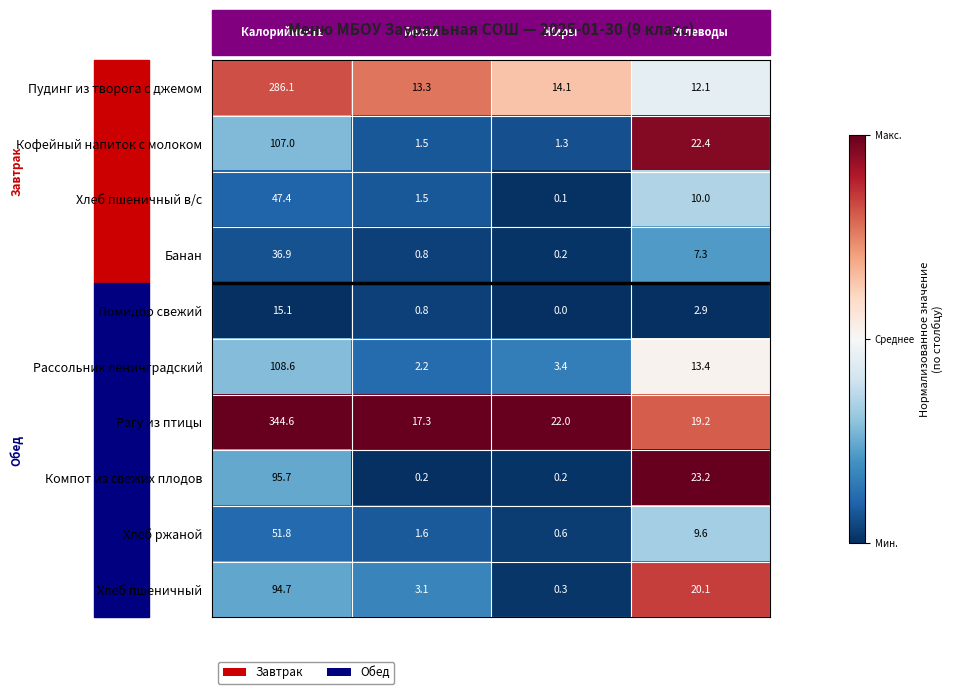

List the series in order of their peak value, highest first.

Рагу из птицы, Пудинг из творога с джемом, Рассольник ленинградский, Кофейный напиток с молоком, Компот из свежих плодов, Хлеб пшеничный, Хлеб ржаной, Хлеб пшеничный в/с, Банан, Помидор свежий